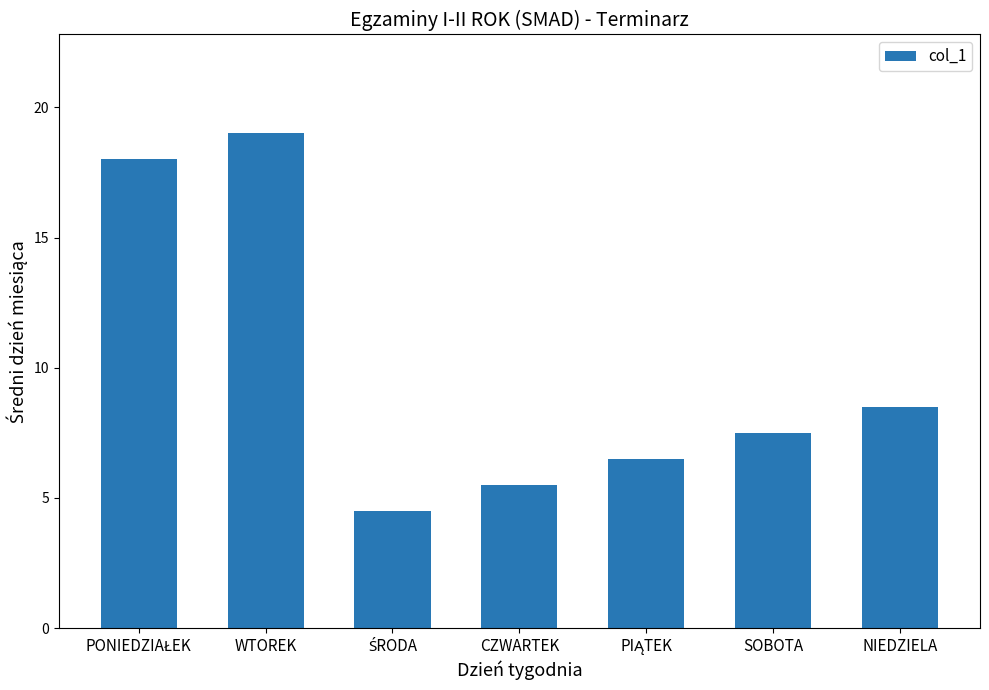

Is it true that the value at NIEDZIELA is 8.5?

True